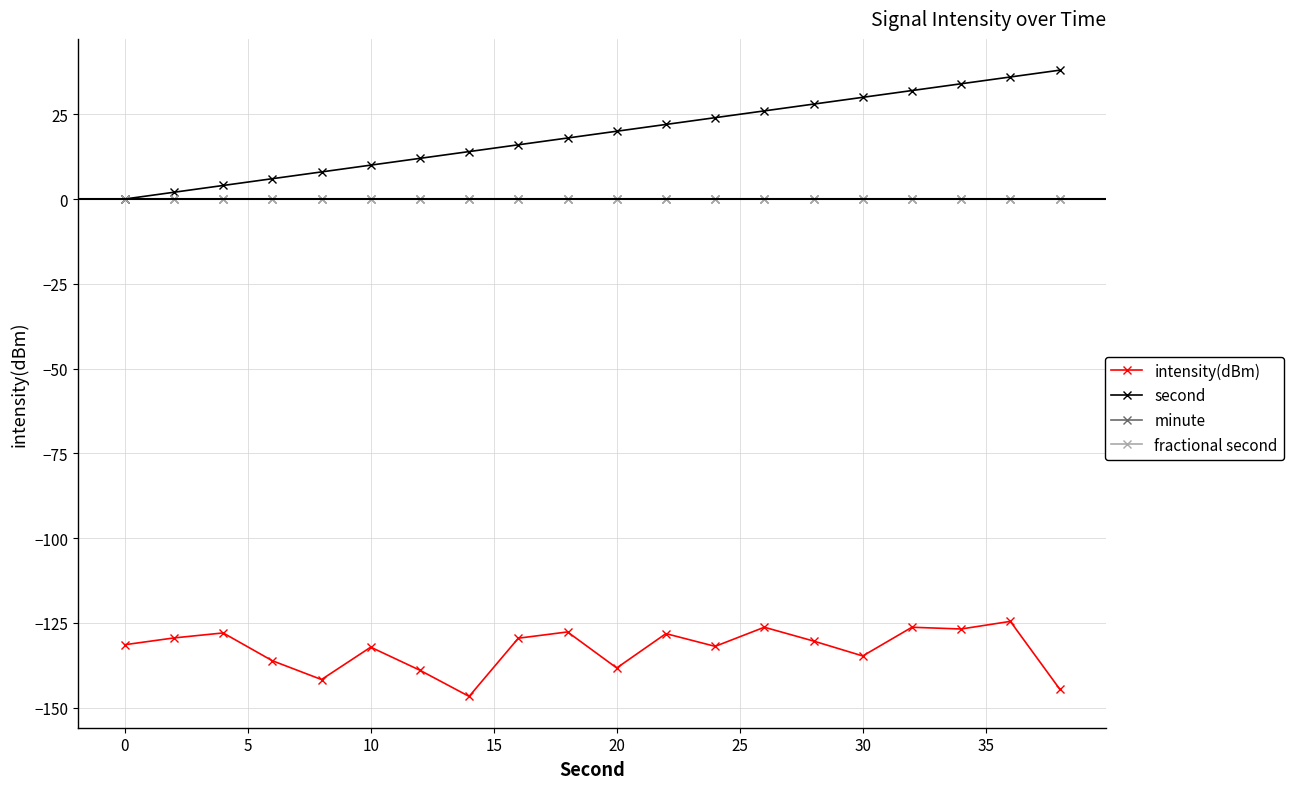

What is the sum of all second values?

380.0